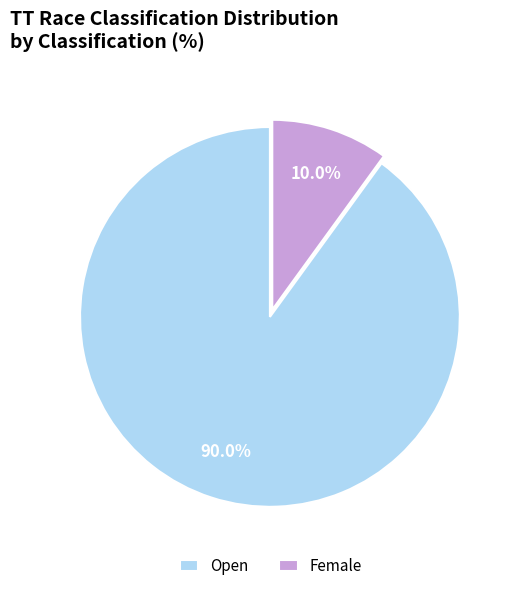

What is the largest slice in the pie chart?

Open